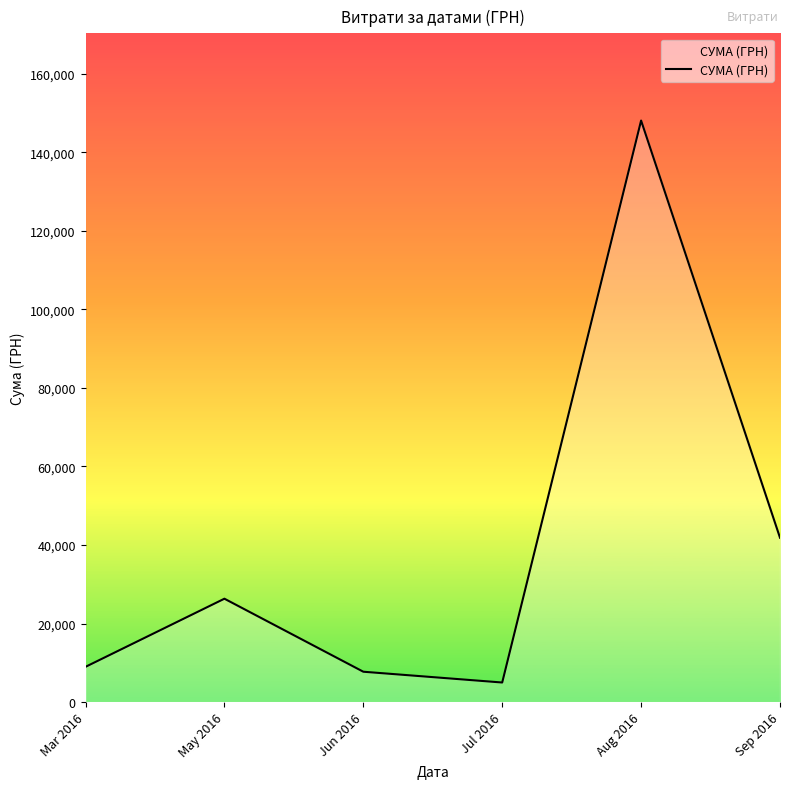

Where is the first local maximum?

May 2016